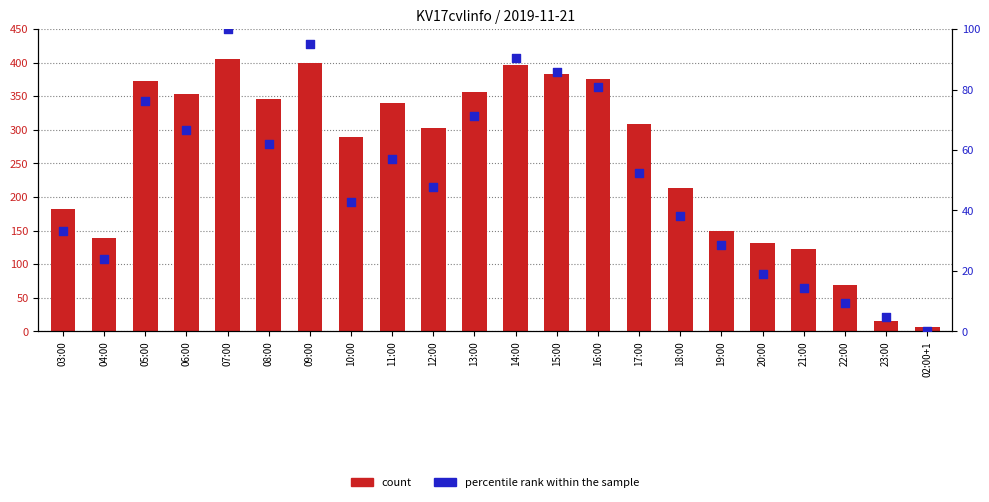

What is the total value across all series at 10:00?

331.9